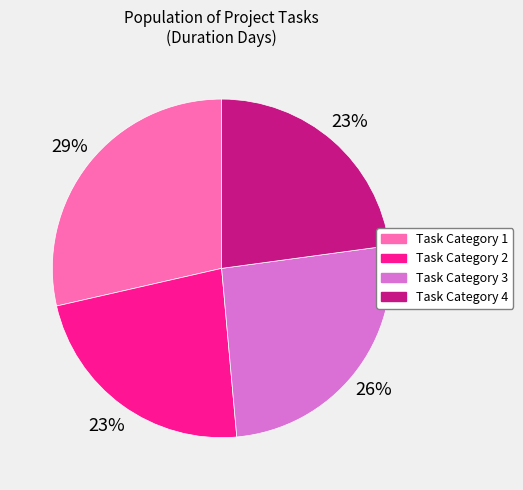

To the nearest percent, what is the combined percentage of Task Category 3 and Task Category 4?

49%